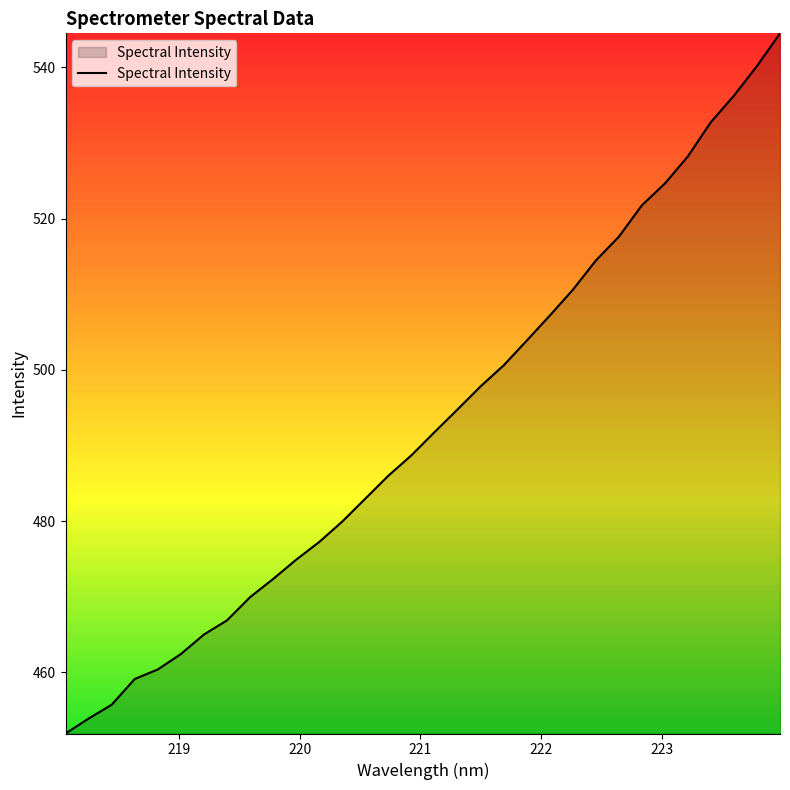

What is the maximum value shown in the chart?

544.5